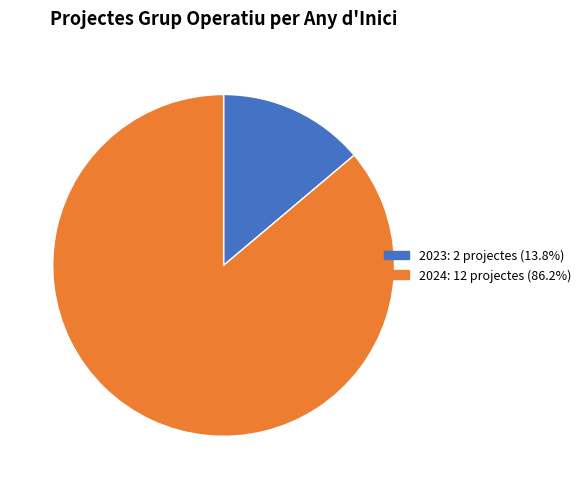

Does any single category account for the majority?

Yes